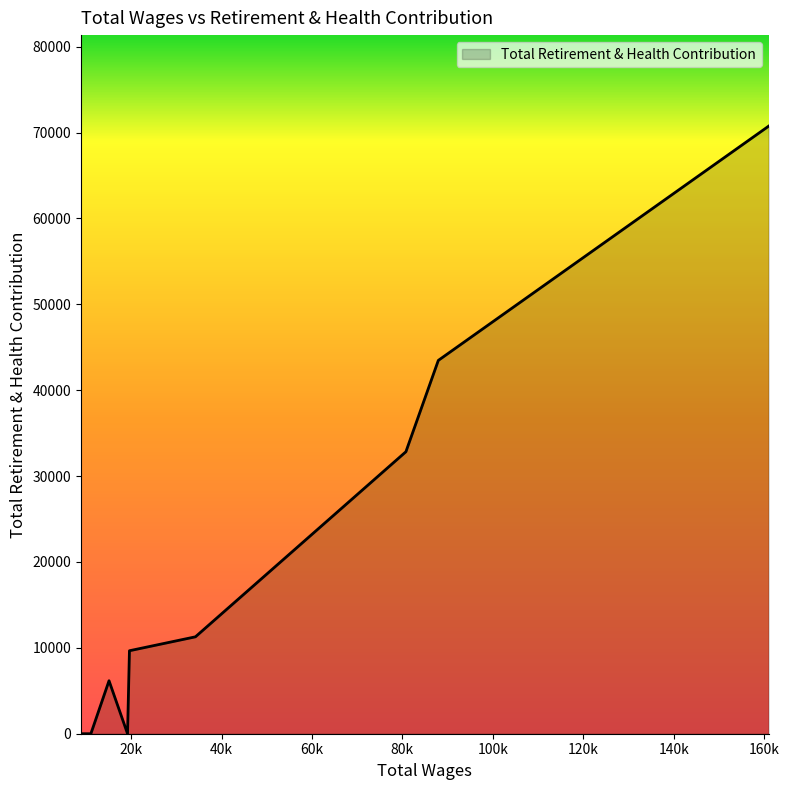

How many lines are shown in the chart?

1